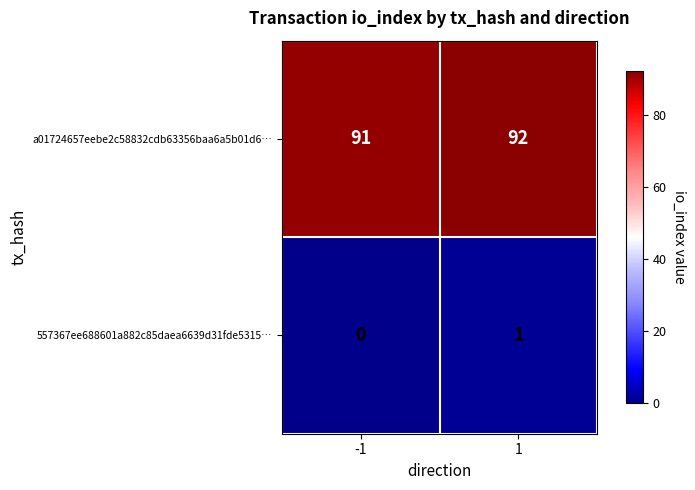

Count the number of categories in the chart.

2